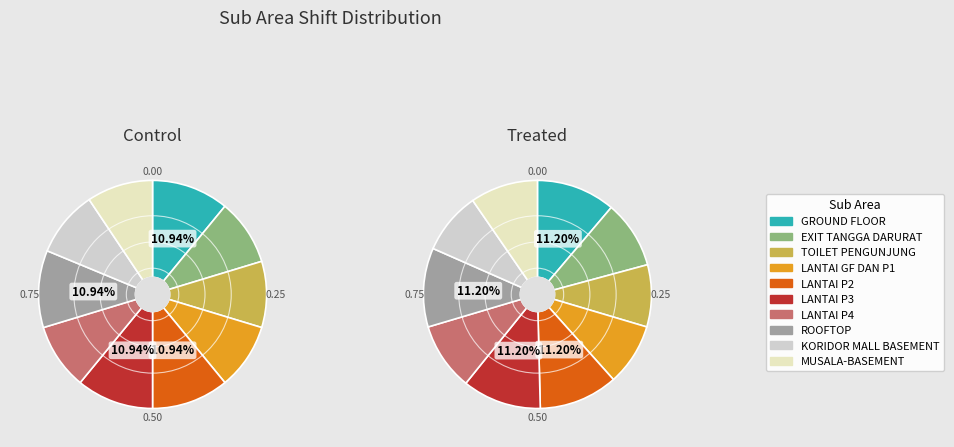

What is the total percentage of TOILET PENGUNJUNG and LANTAI GF DAN P1?

18.8%